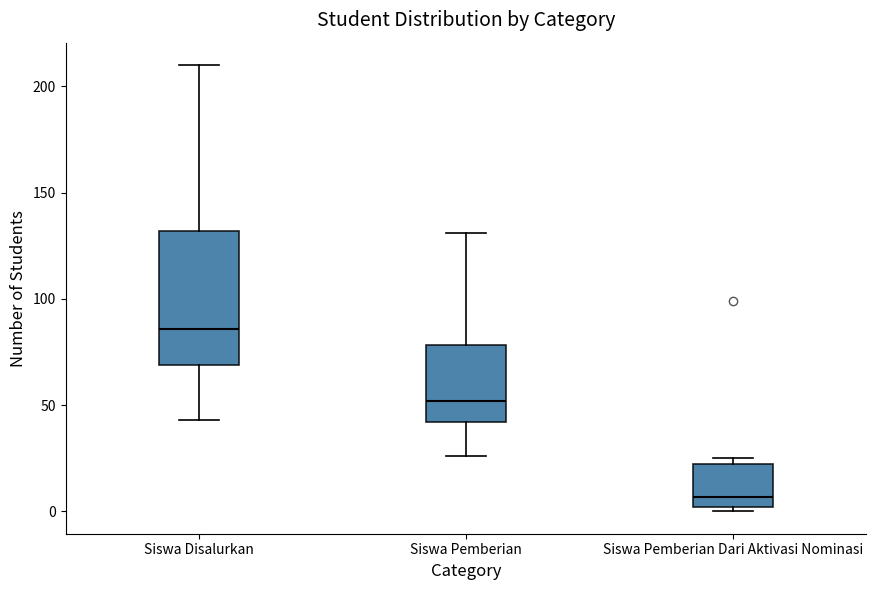

Comparing the boxes themselves (not the whiskers), which one is the tallest?

Siswa Disalurkan